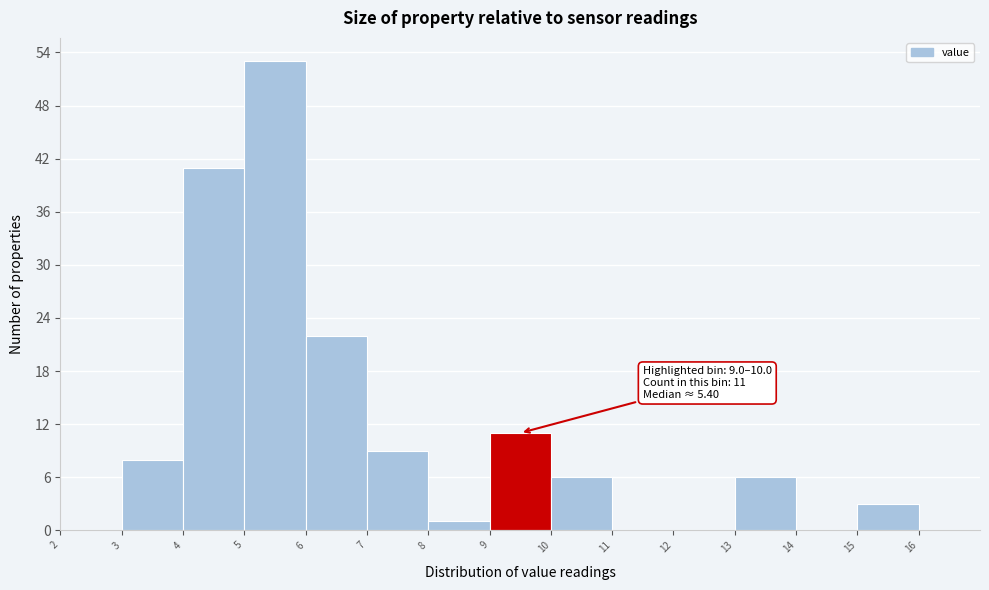

Over which range of the x-axis is the bar tallest?

5 to 6